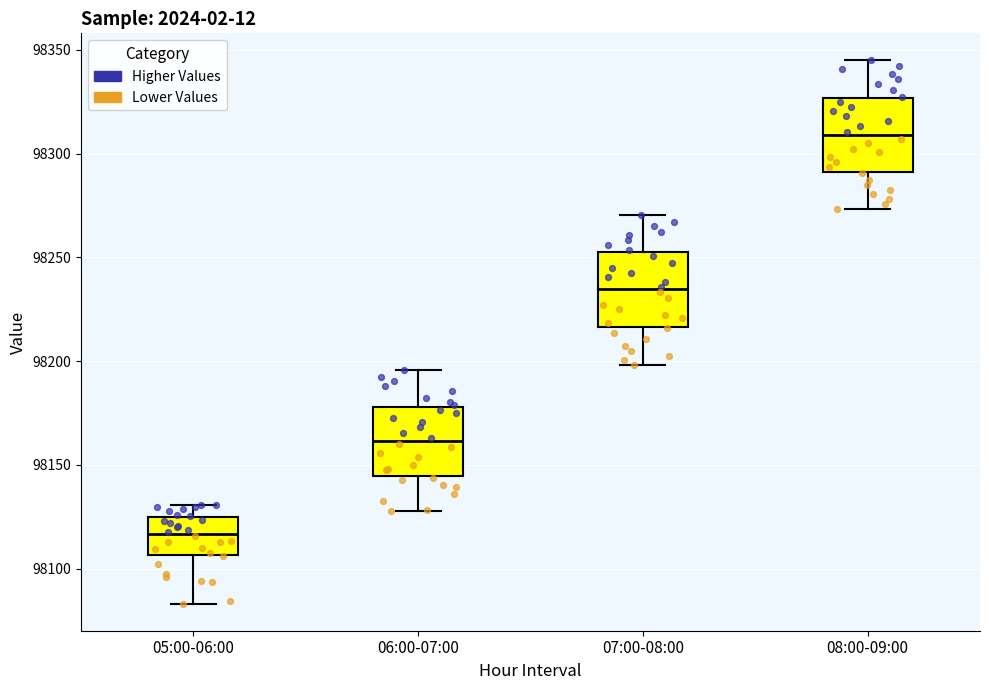

Where does the lower whisker of the box for 06:00-07:00 end on the y-axis? The values are not printed on the chart, so give them approximately, as read against the axis.

98130